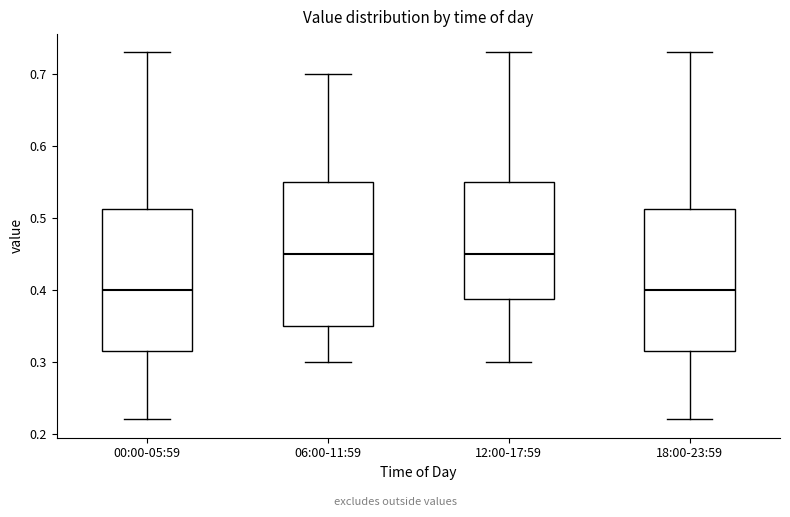

Reading left to right, transcribe this box plot: for each box, give where its median line is, the range the box spans, and where its two whiskers end, as read against the y-axis. The values are not printed on the chart, so give them approximately, as read against the axis.

00:00-05:59: median 0.40, box 0.32 to 0.51, whiskers 0.22 to 0.73
06:00-11:59: median 0.45, box 0.35 to 0.55, whiskers 0.30 to 0.70
12:00-17:59: median 0.45, box 0.39 to 0.55, whiskers 0.30 to 0.73
18:00-23:59: median 0.40, box 0.32 to 0.51, whiskers 0.22 to 0.73